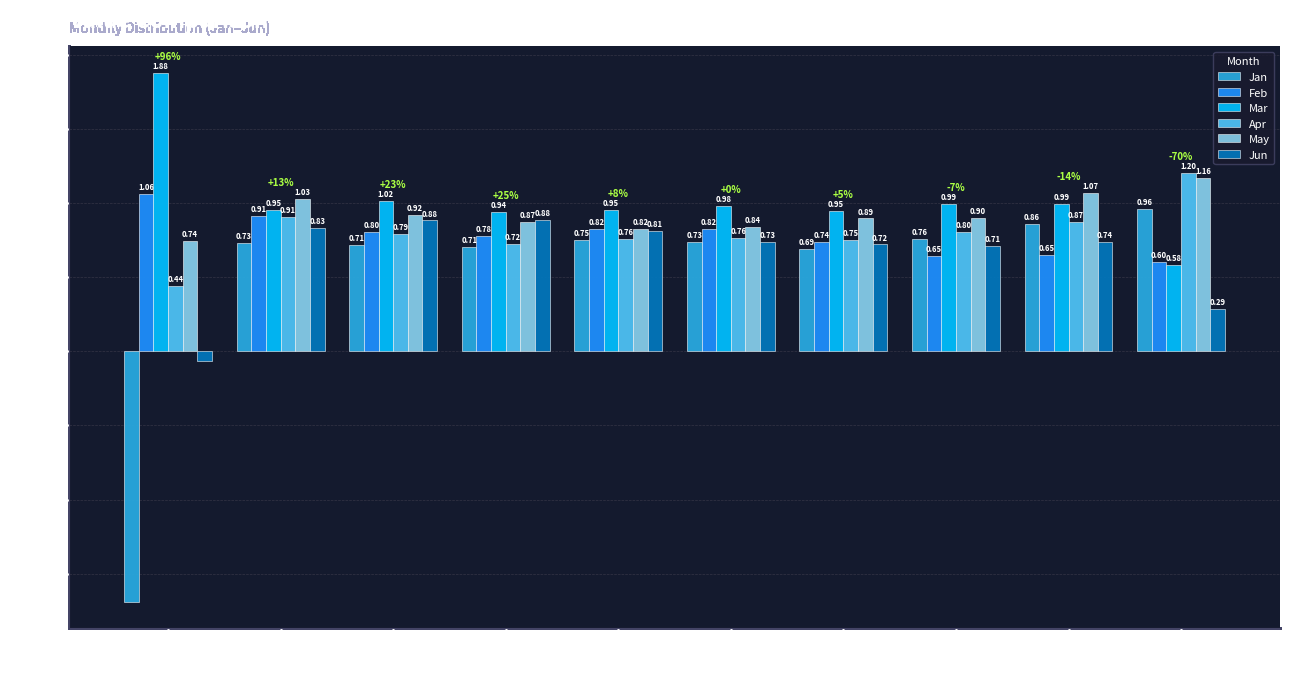

At which category is the sum across all series the highest?

pct15